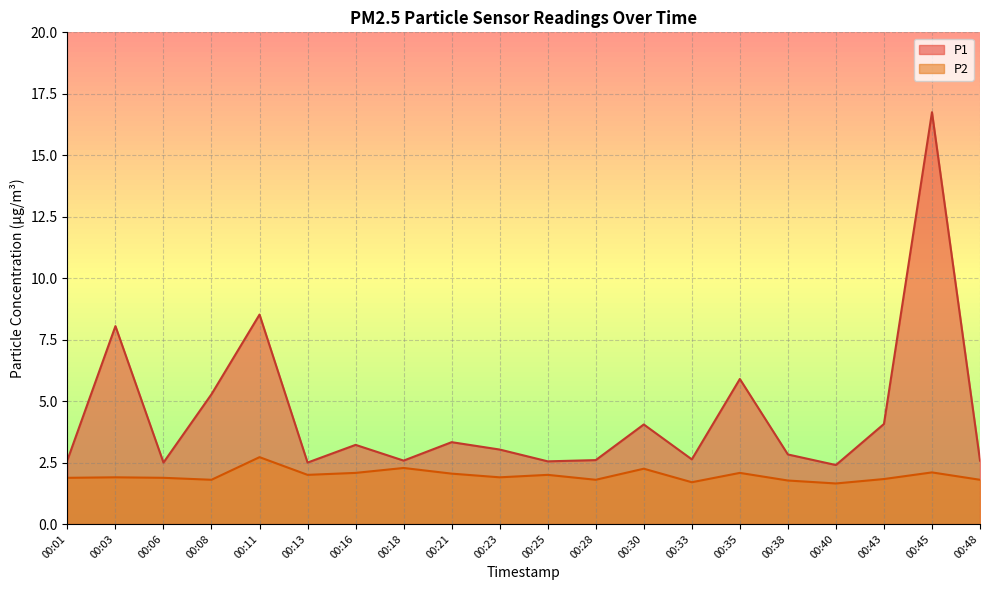

Reading left to right, extract all data points from this chart.

P1: 00:01=2.6	00:03=8.1	00:06=2.5	00:08=5.3	00:11=8.5	00:13=2.5	00:16=3.2	00:18=2.6	00:21=3.3	00:23=3.0	00:25=2.5	00:28=2.6	00:30=4.0	00:33=2.6	00:35=5.9	00:38=2.8	00:40=2.4	00:43=4.1	00:45=16.8	00:48=2.6
P2: 00:01=1.9	00:03=1.9	00:06=1.9	00:08=1.8	00:11=2.7	00:13=2.0	00:16=2.1	00:18=2.3	00:21=2.0	00:23=1.9	00:25=2.0	00:28=1.8	00:30=2.2	00:33=1.7	00:35=2.1	00:38=1.8	00:40=1.6	00:43=1.8	00:45=2.1	00:48=1.8